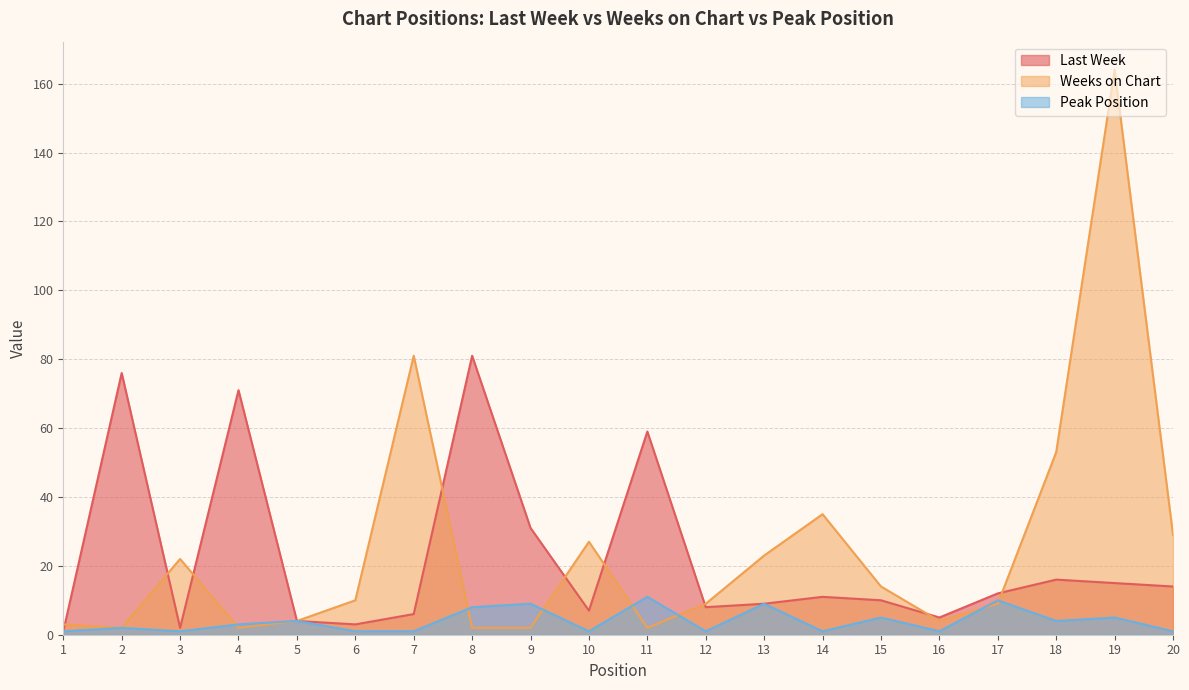

True or false: Weeks on Chart and Last Week cross at least once.

True